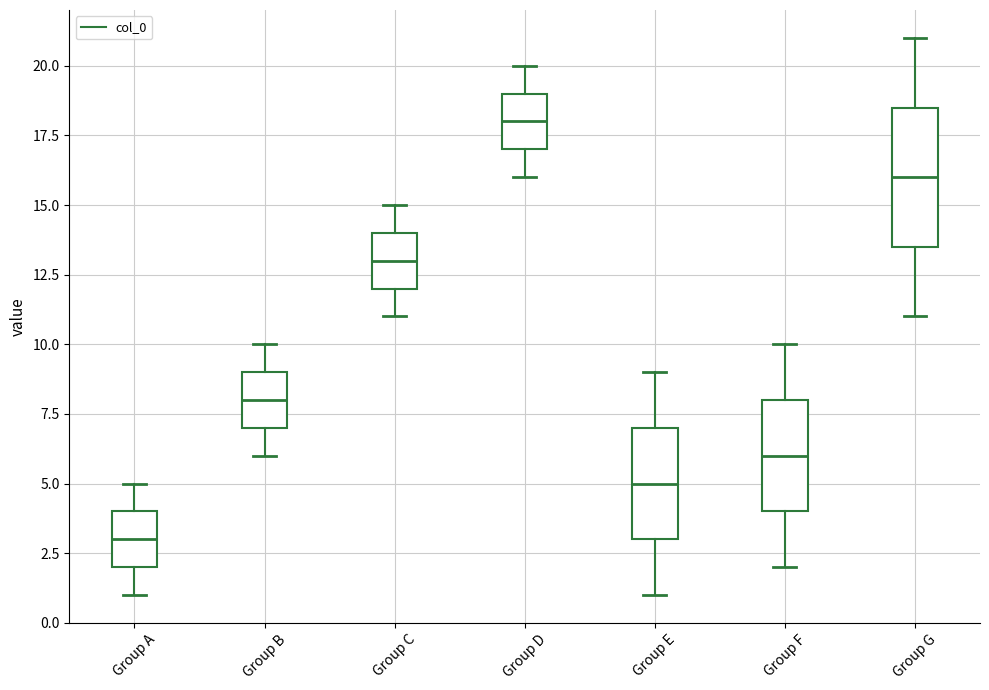

Comparing the boxes themselves (not the whiskers), which one is the tallest?

Group G